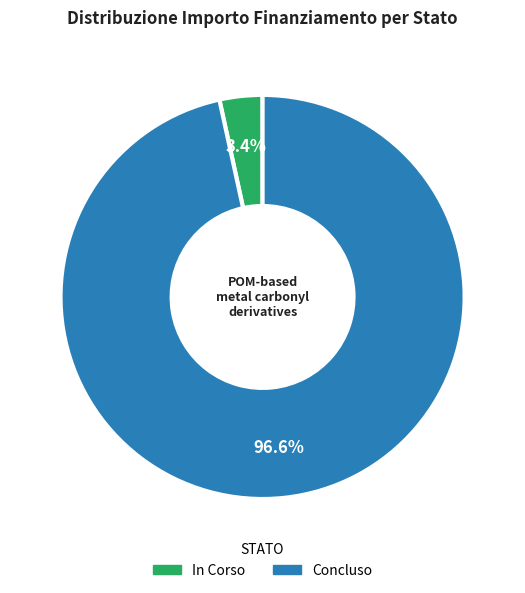

Which has a higher value, Concluso or In Corso?

Concluso